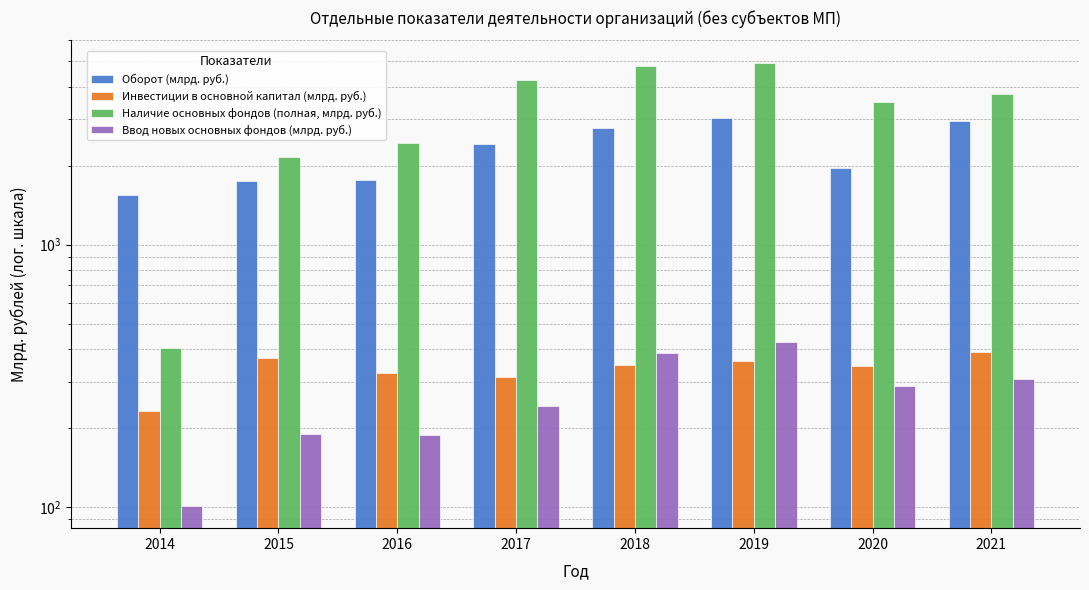

Is it true that Наличие основных фондов (полная, млрд. руб.) equals 4254.3 at 2017?

True